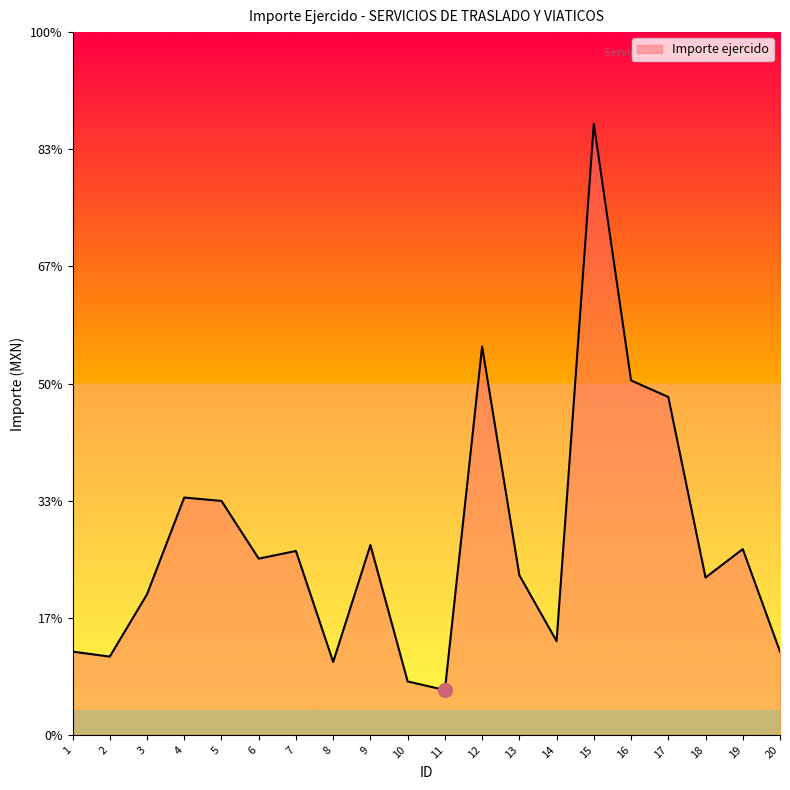

Which category has the highest value across all series?

15